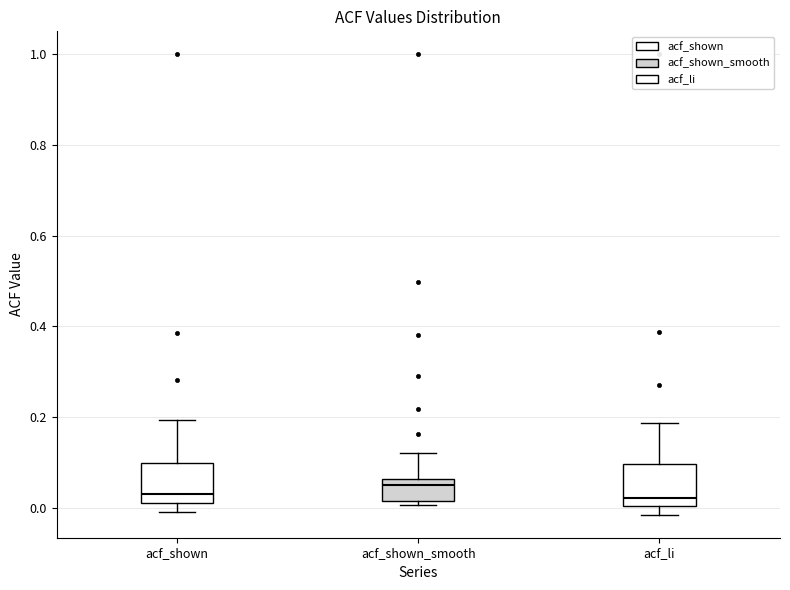

Where does the median line of the box for acf_shown sit on the y-axis? The values are not printed on the chart, so give them approximately, as read against the axis.

0.04